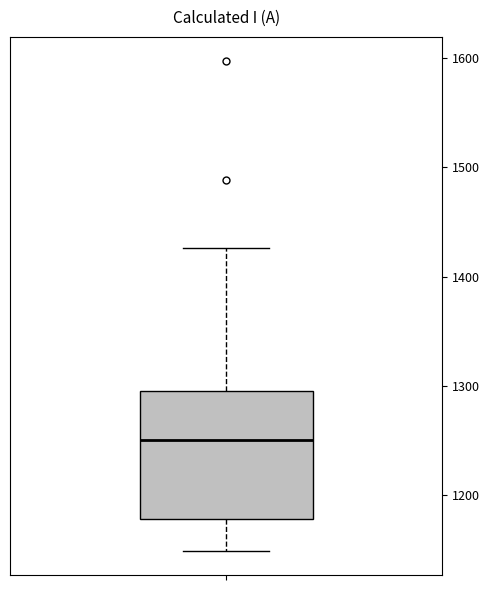

Where does the median line of the box sit on the y-axis? The values are not printed on the chart, so give them approximately, as read against the axis.

1250